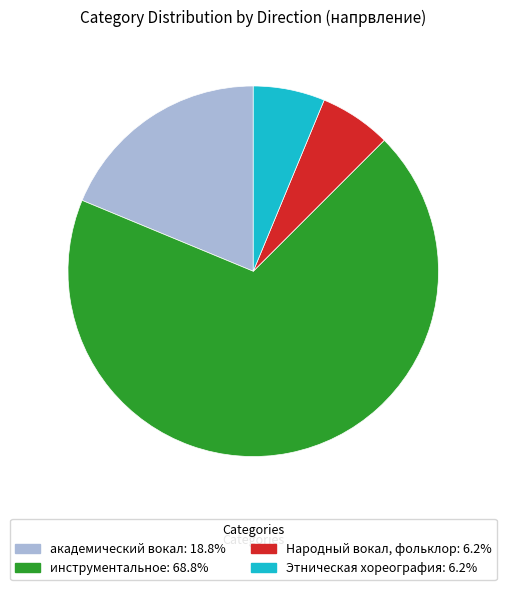

Which slice is the largest?

инструментальное